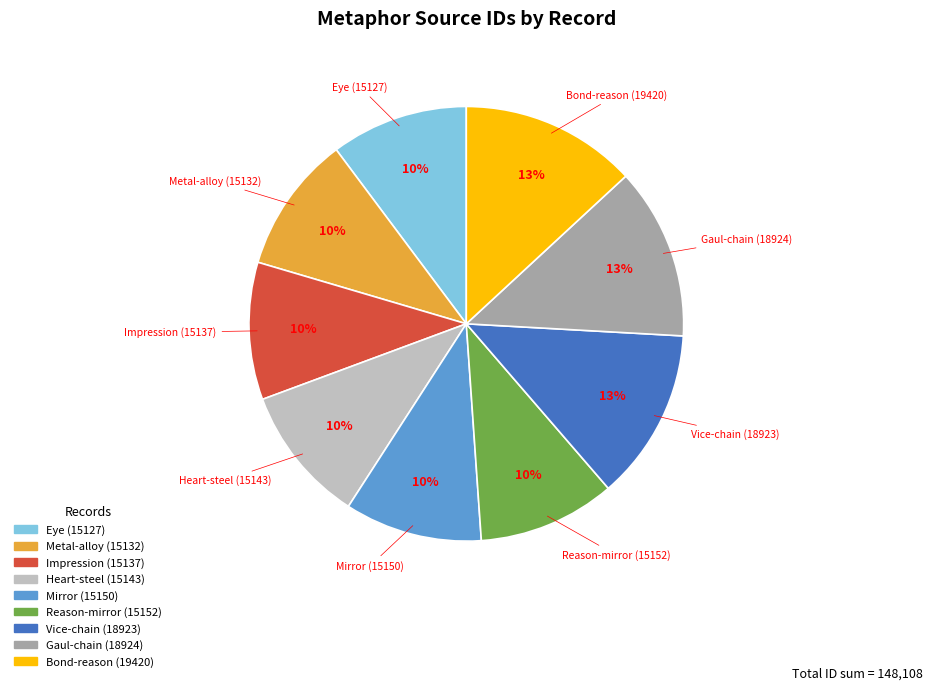

Does any single category account for the majority?

No